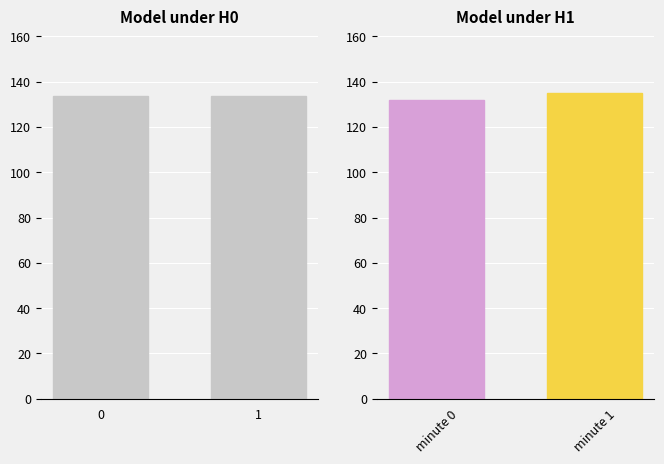

List the labels in order of value, smallest first.

1, 0